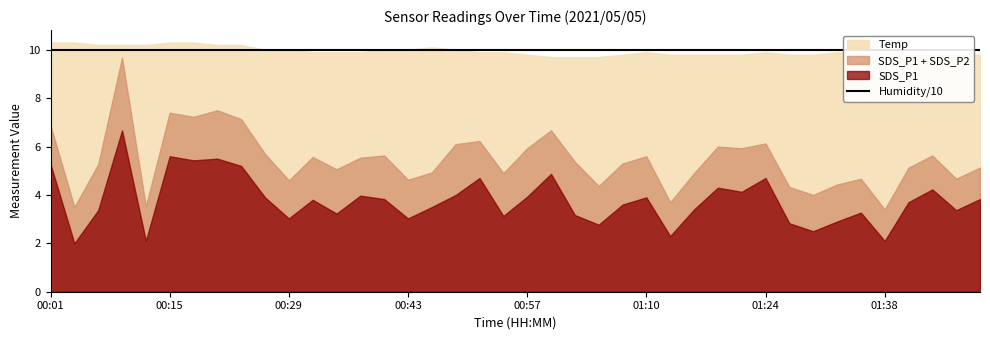

How many lines are shown in the chart?

4